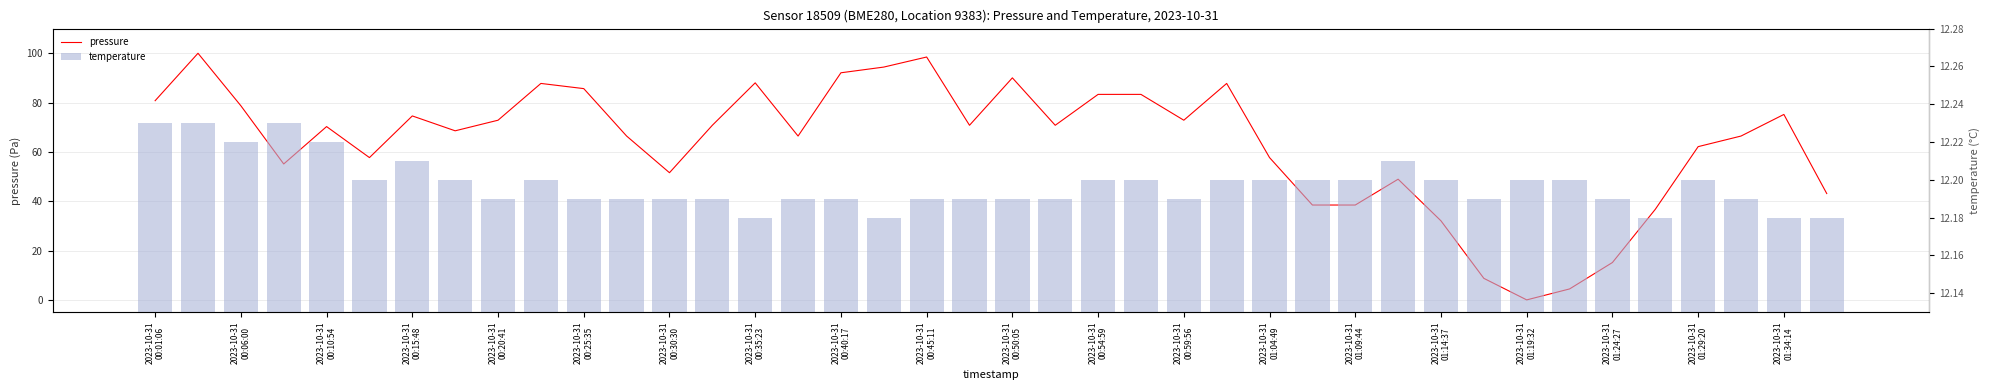

What is the approximate value of temperature at 2023-10-31 01:34:14?

12.2